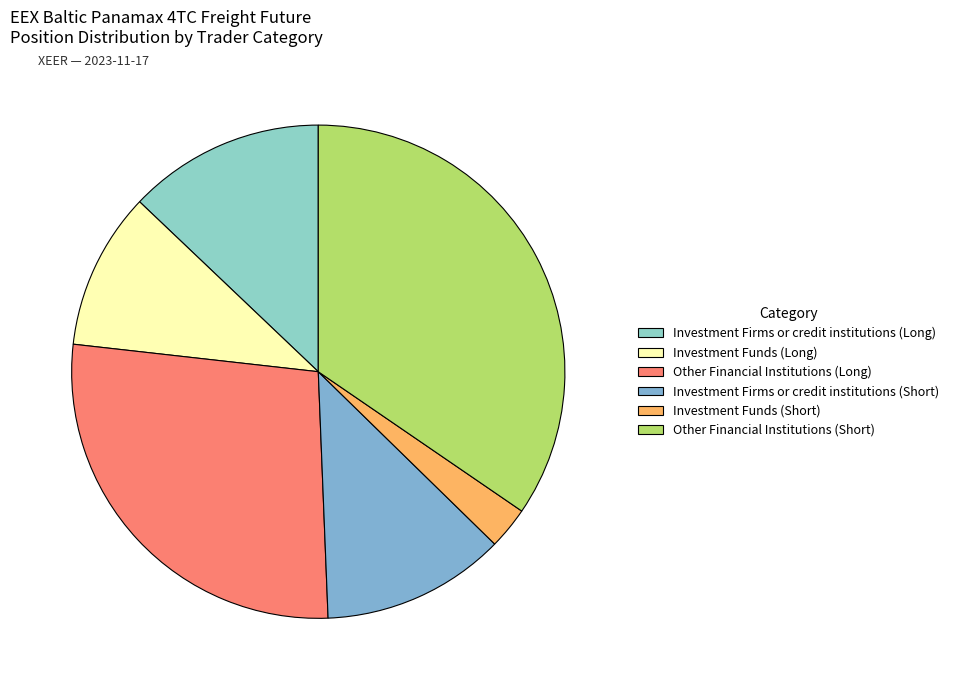

Which has a higher value, Other Financial Institutions (Short) or Other Financial Institutions (Long)?

Other Financial Institutions (Short)